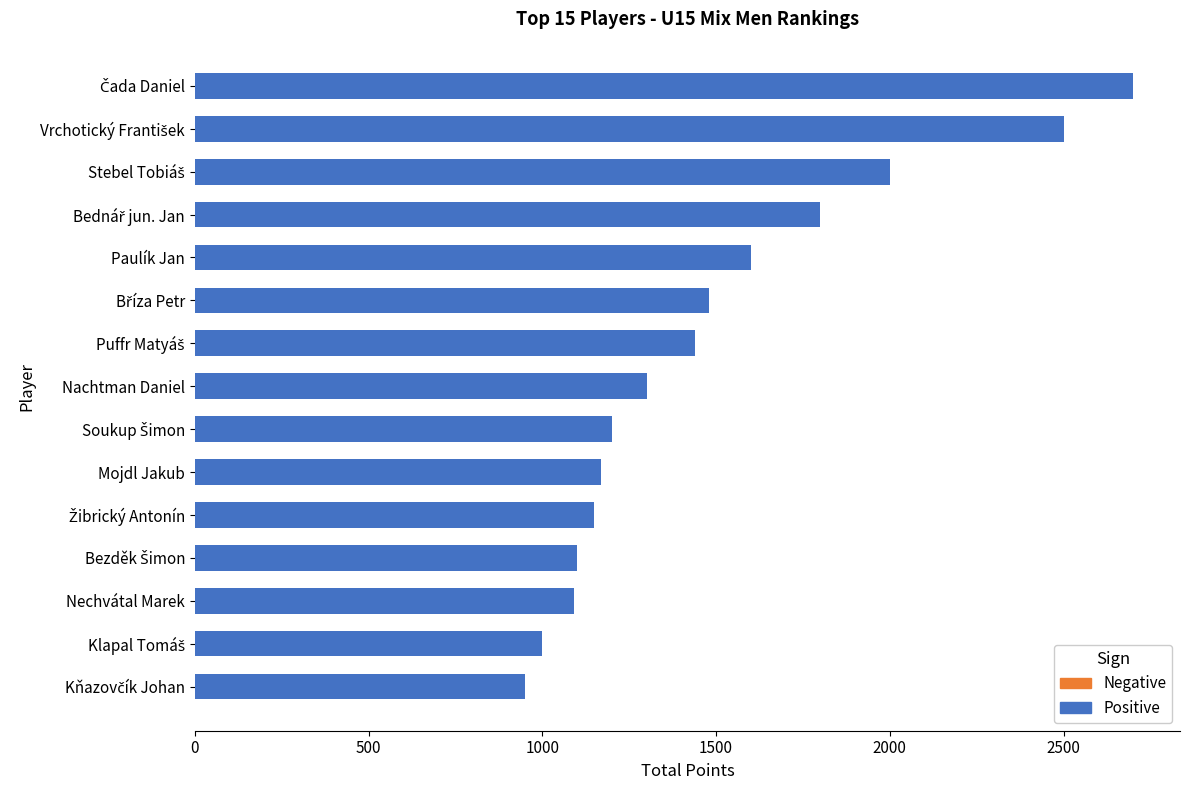

How many categories are shown in the chart?

15